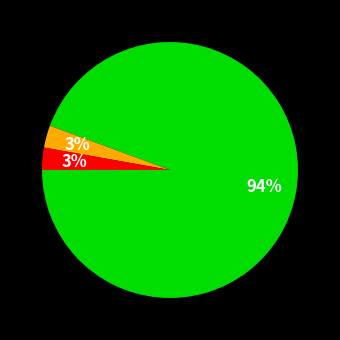

Is there a majority slice in this chart?

Yes